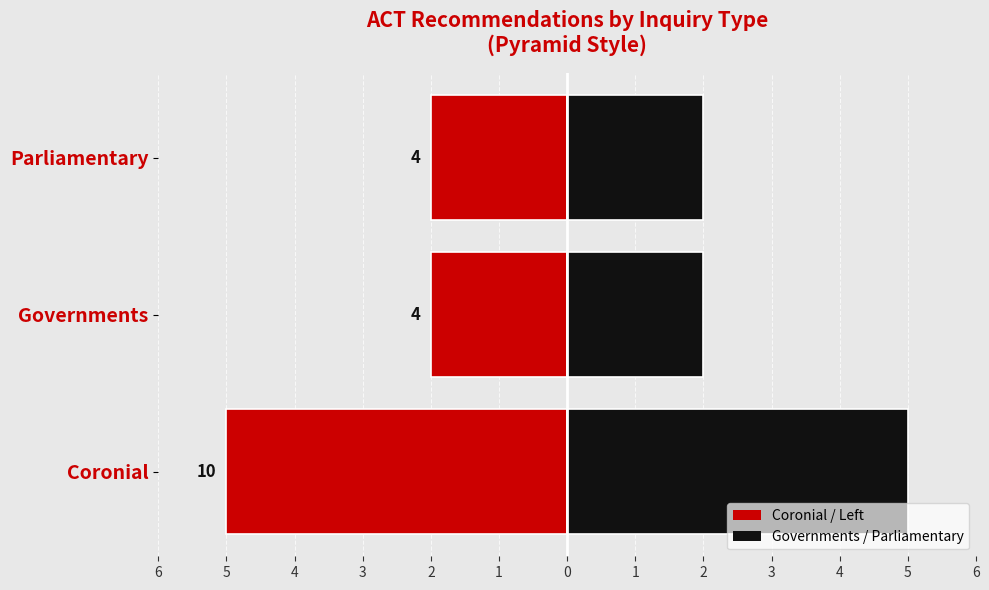

Count the Right values in the range 2 to 5.

3